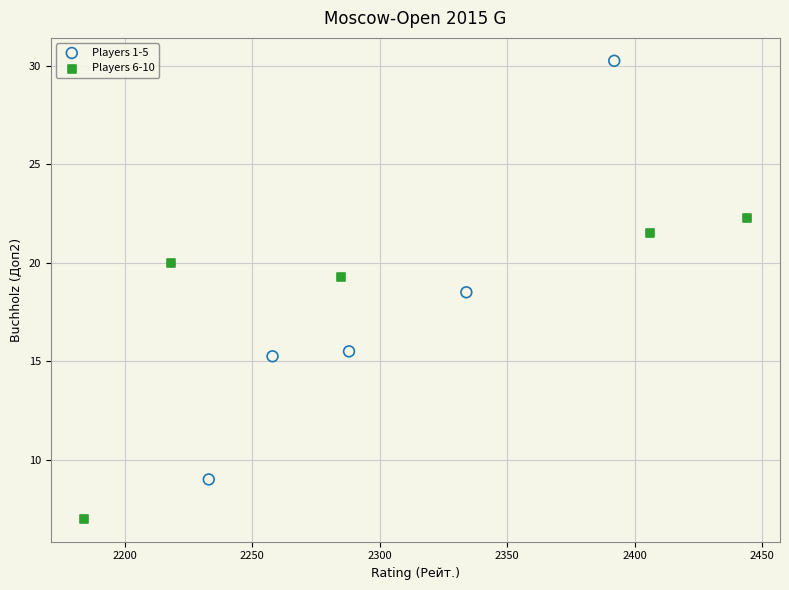

Which series has the largest Y range (max minus min)?

Players 1-5